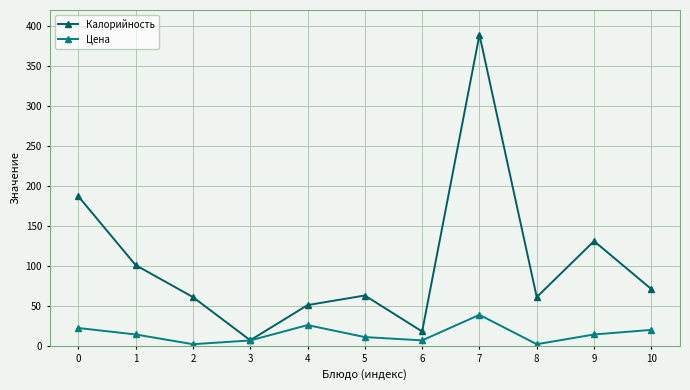

What is the spread (max minus min) of values at 8?

58.9